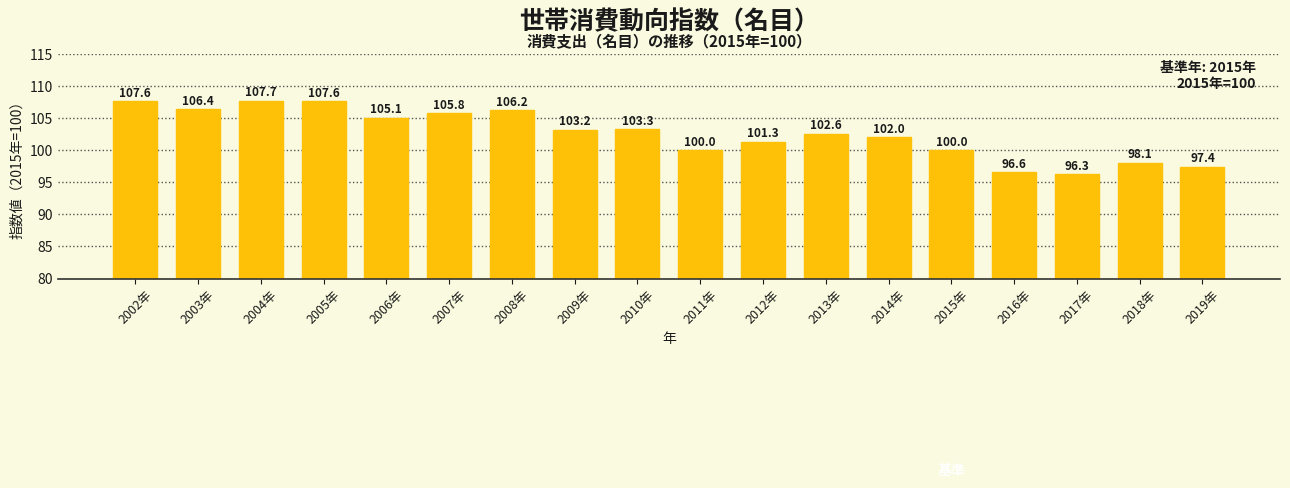

Between 2003年 and 2004年, which is larger?

2004年